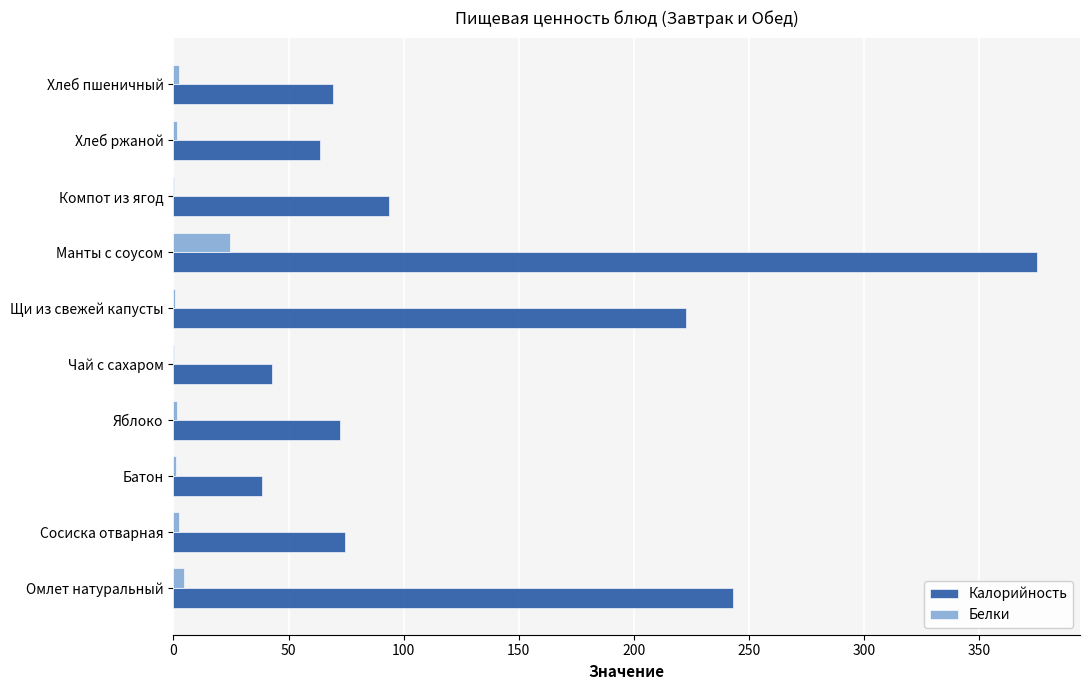

What is the greatest value displayed?

374.9